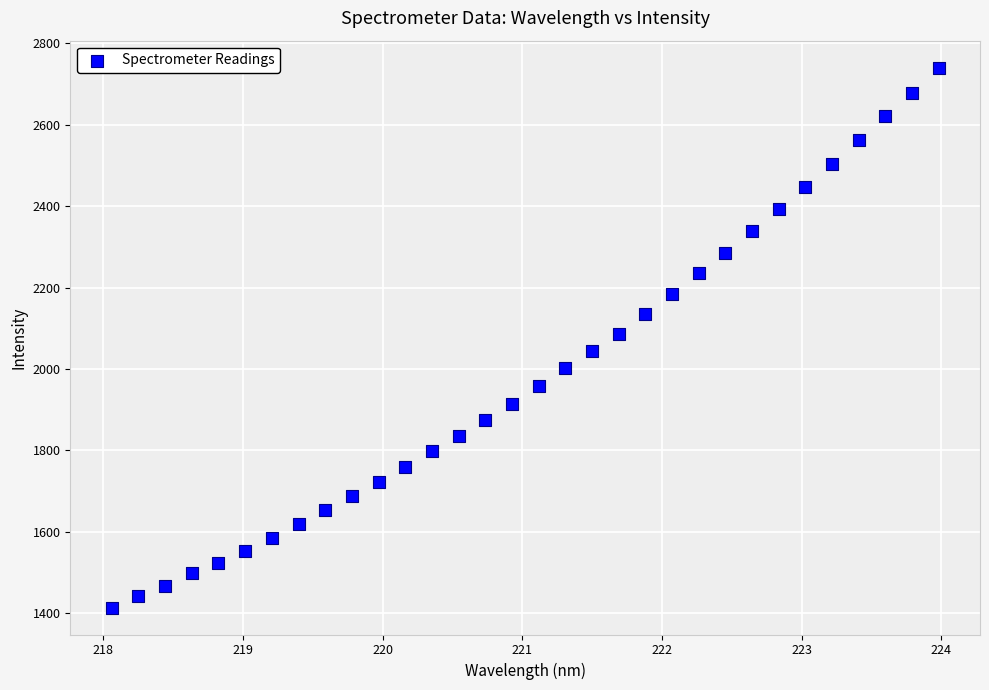

What is the range of X values (max minus min)?

5.9